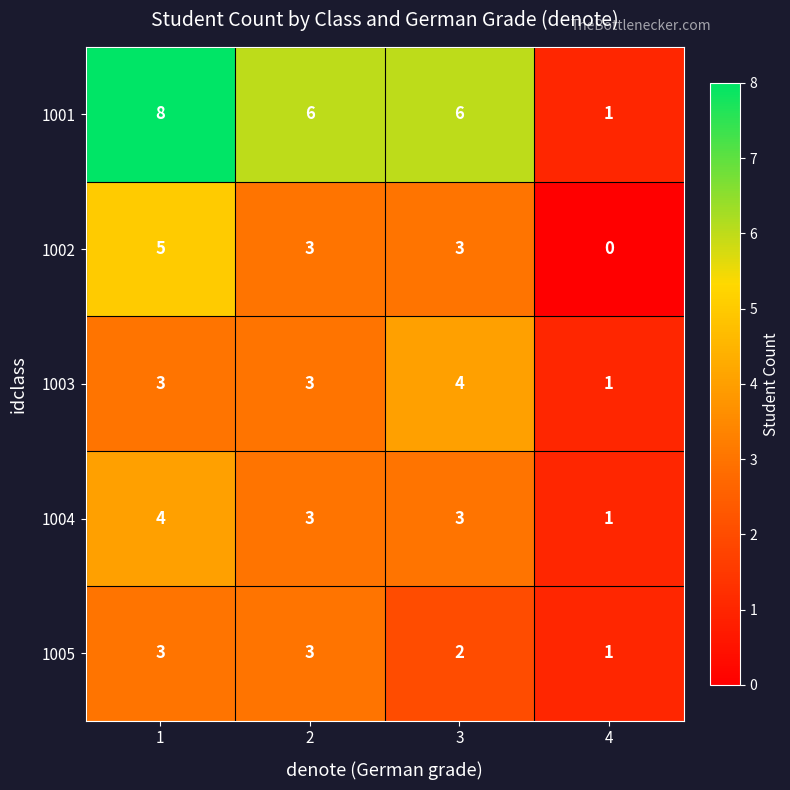

What value does the 1001 series have at 2?

6